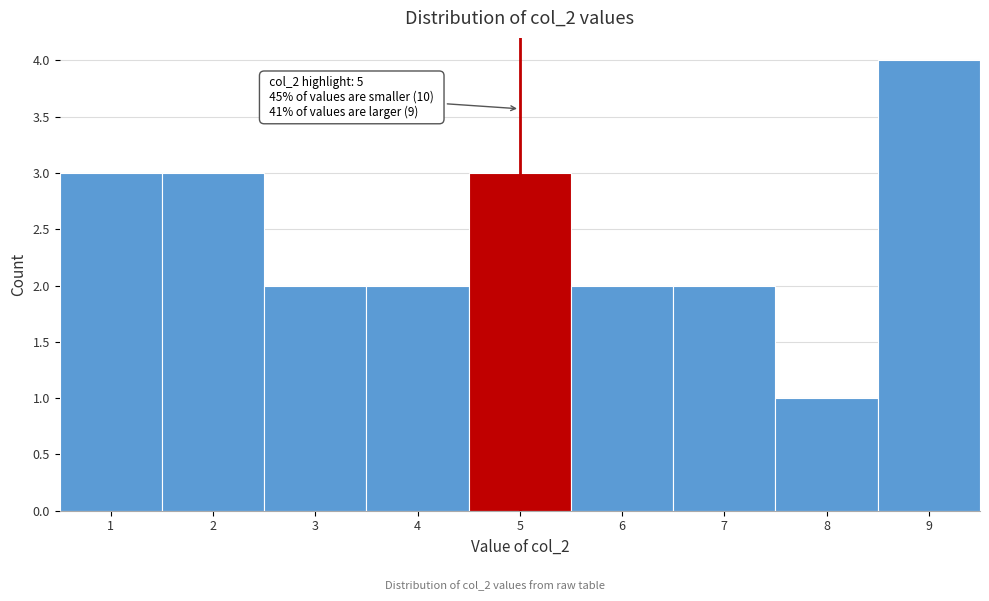

Which range on the x-axis has the tallest bar?

8.5 to 9.5